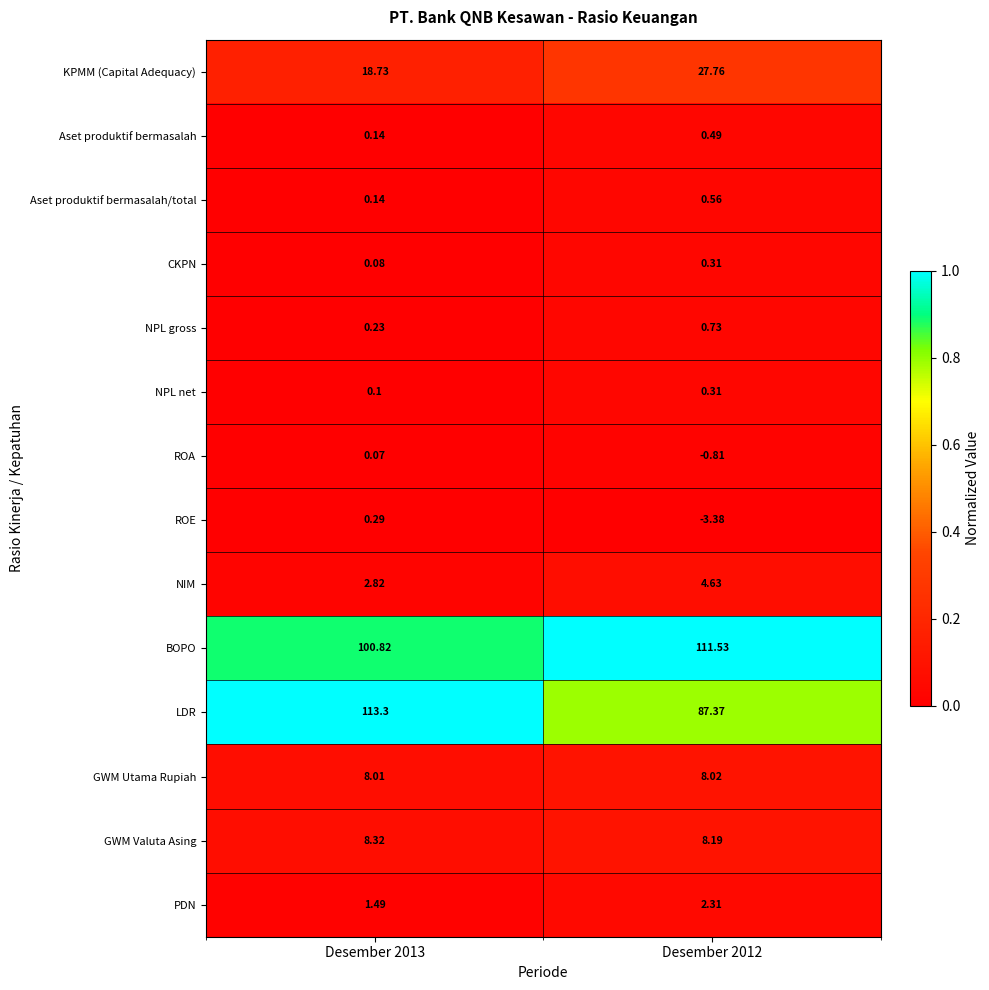

Which series has the widest spread of values?

LDR